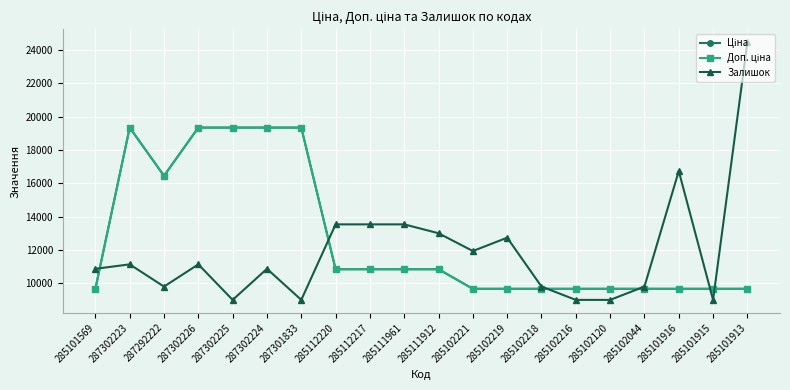

Reading left to right, list all the values displayed in this chart.

Ціна: 285101569=9664.7	287302223=19343.1	287292222=16448.2	287302226=19343.1	287302225=19343.1	287302224=19343.1	287301833=19343.1	285112220=10840.1	285112217=10840.1	285111961=10840.1	285111912=10840.1	285102221=9664.7	285102219=9664.7	285102218=9664.7	285102216=9664.7	285102120=9664.7	285102044=9664.7	285101916=9664.7	285101915=9664.7	285101913=9664.7
Доп. ціна: 285101569=9664.7	287302223=19343.1	287292222=16448.2	287302226=19343.1	287302225=19343.1	287302224=19343.1	287301833=19343.1	285112220=10840.1	285112217=10840.1	285111961=10840.1	285111912=10840.1	285102221=9664.7	285102219=9664.7	285102218=9664.7	285102216=9664.7	285102120=9664.7	285102044=9664.7	285101916=9664.7	285101915=9664.7	285101913=9664.7
Залишок: 285101569=10866.7	287302223=11133.3	287292222=9800.0	287302226=11133.3	287302225=9000.0	287302224=10866.7	287301833=9000.0	285112220=13533.3	285112217=13533.3	285111961=13533.3	285111912=13000.0	285102221=11933.3	285102219=12733.3	285102218=9800.0	285102216=9000.0	285102120=9000.0	285102044=9800.0	285101916=16733.3	285101915=9000.0	285101913=24466.7